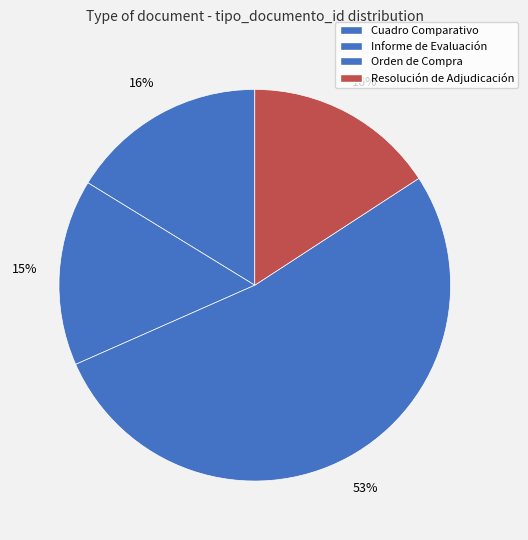

How many slices are in this pie chart?

4